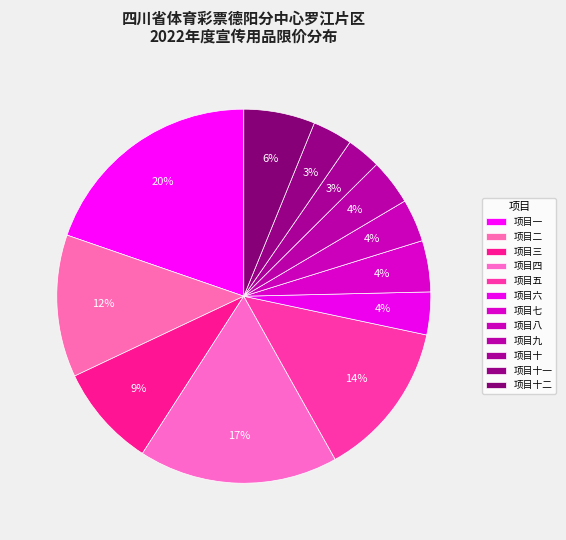

Count the number of slices in the pie.

12